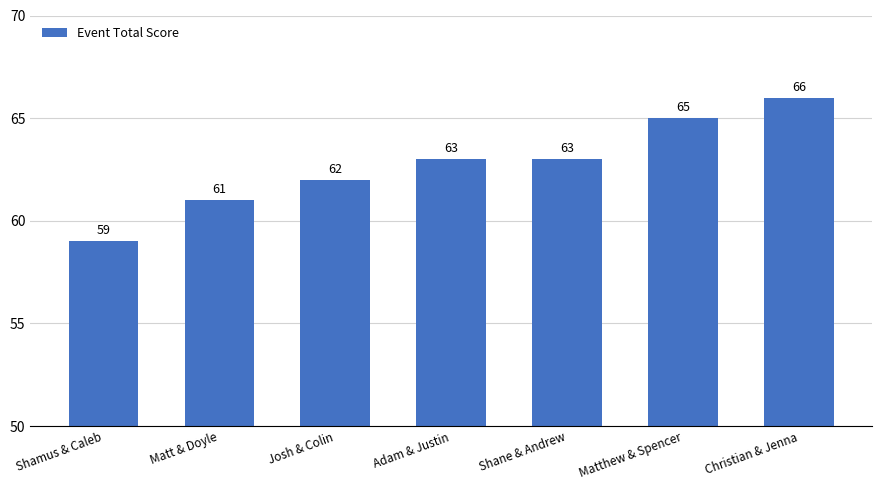

Which has a higher value, Matt & Doyle or Matthew & Spencer?

Matthew & Spencer